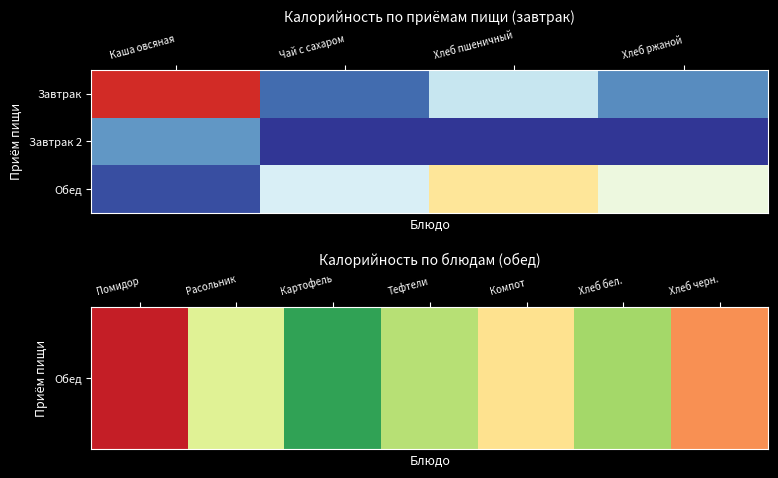

List the labels in order of Завтрак value, smallest first.

Чай с сахаром, Хлеб ржаной, Хлеб пшеничный, Каша овсяная